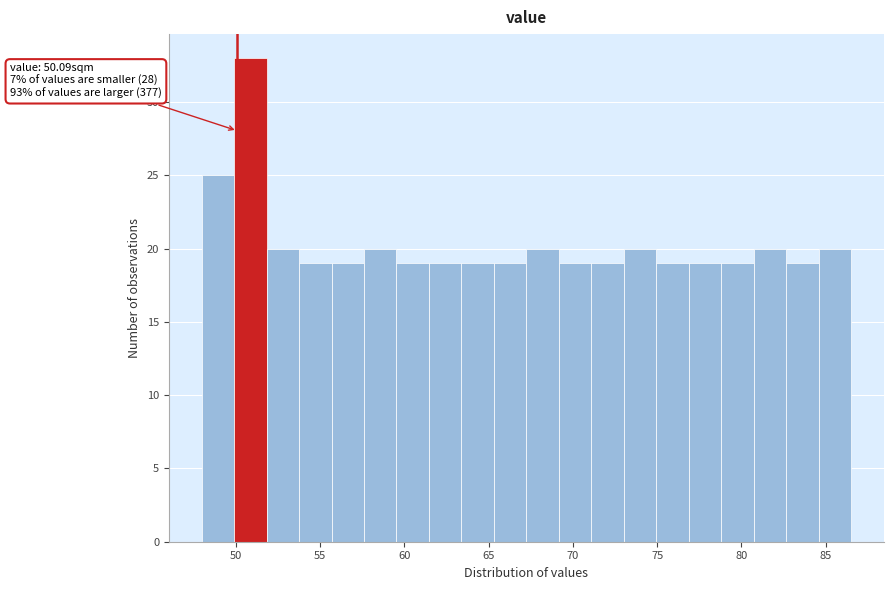

Around what value on the x-axis is the tallest bar? Give the approximate position of its centre, as read against the axis.

51.0